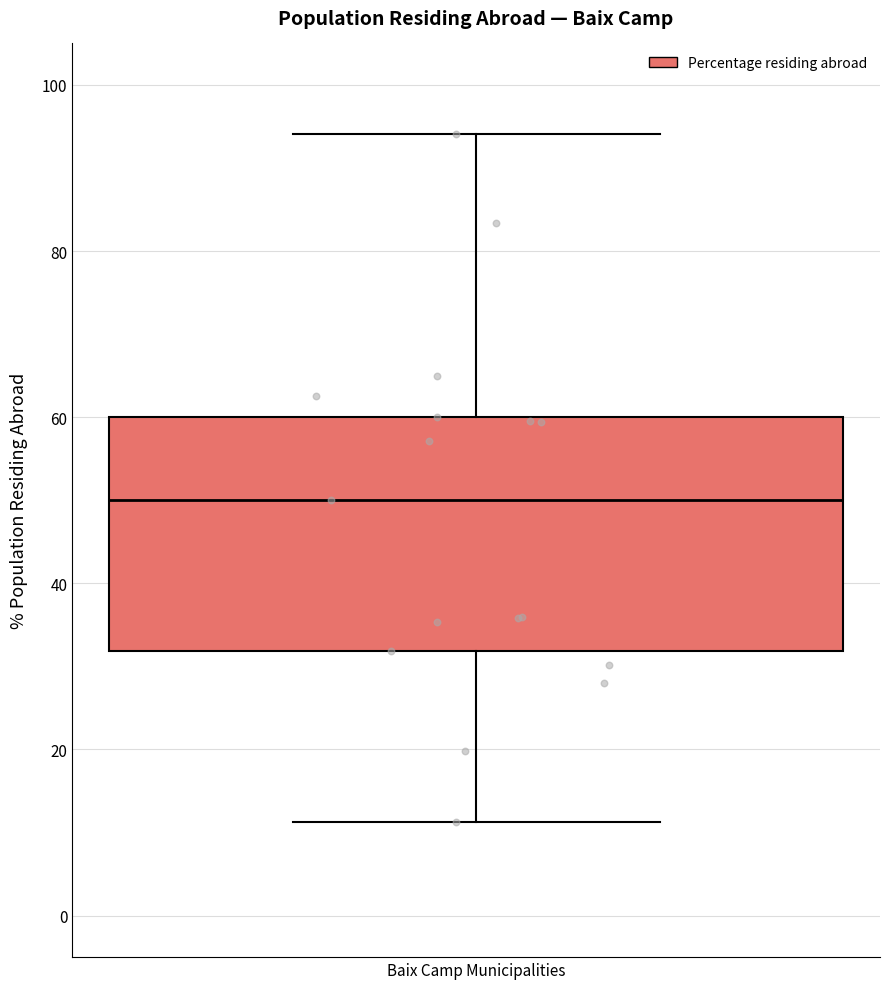

Read this box plot against the y-axis: the position of the median line, the range covered by the box, and the ends of both whiskers. The values are not printed on the chart, so give them approximately, as read against the axis.

median 50, box 32 to 60, whiskers 12 to 94